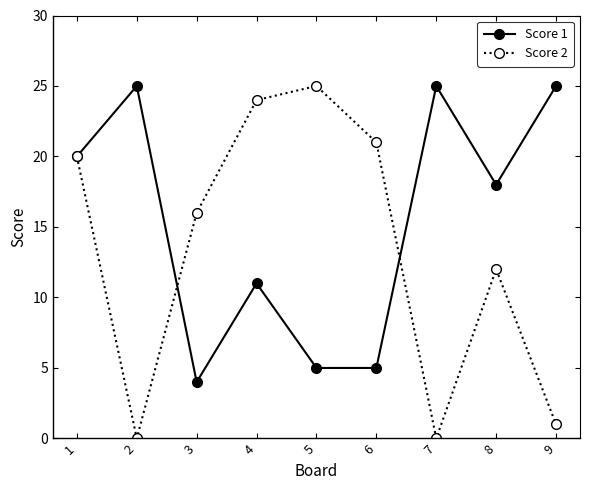

The Score 2 series shows 0 at 2. True or false?

True